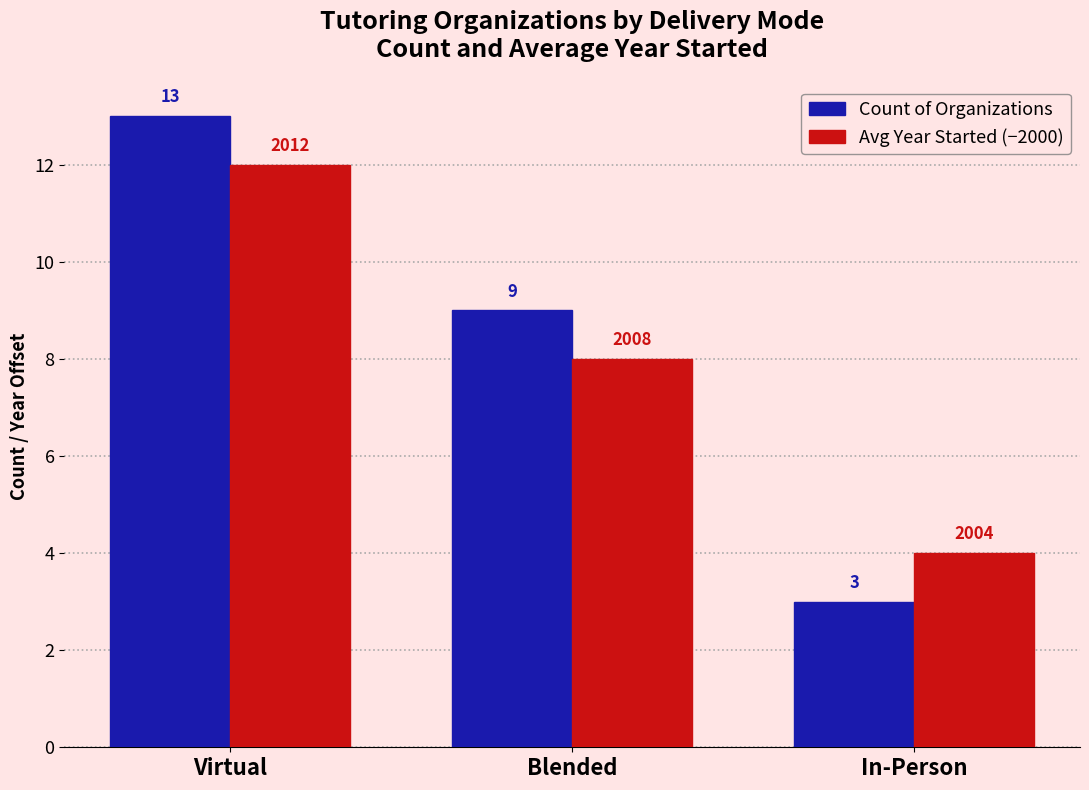

At which category does the chart reach its peak across all series?

Virtual